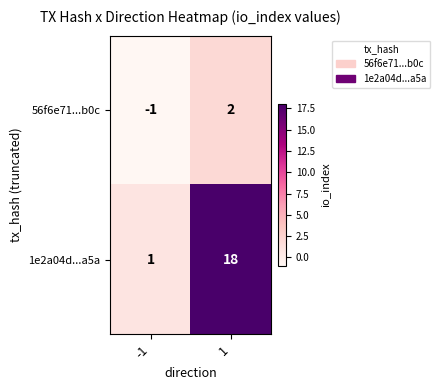

The value of 1e2a04d...a5a at 1 is 5. True or false?

False